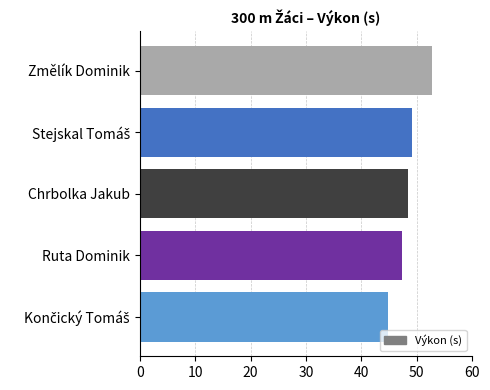

What is the difference between the maximum and minimum values?

7.9